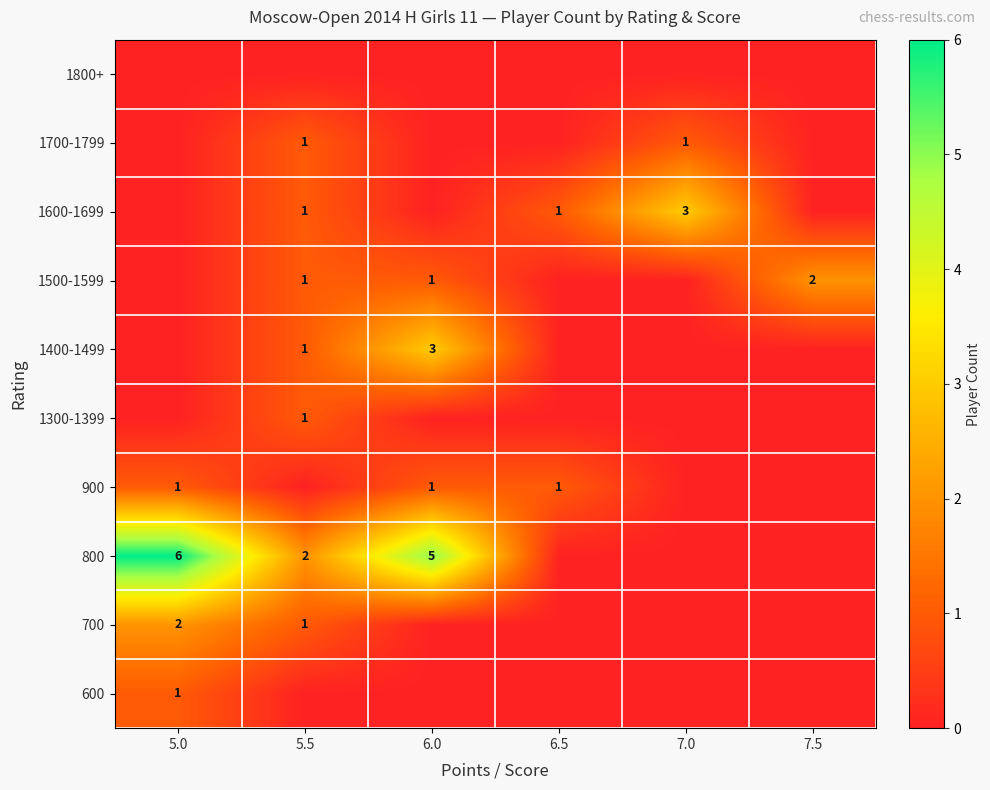

What is the greatest value displayed?

6